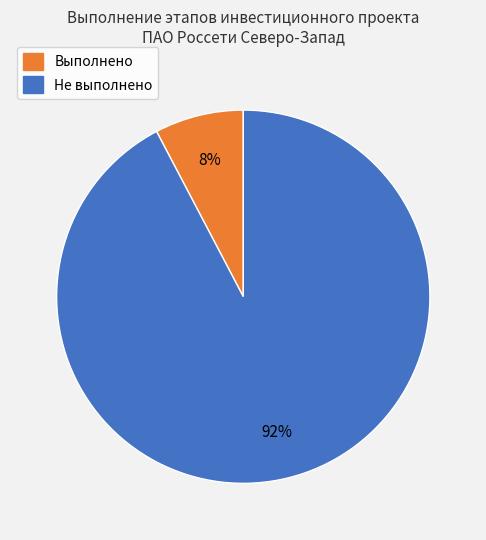

To the nearest percent, what is the average slice percentage?

50%